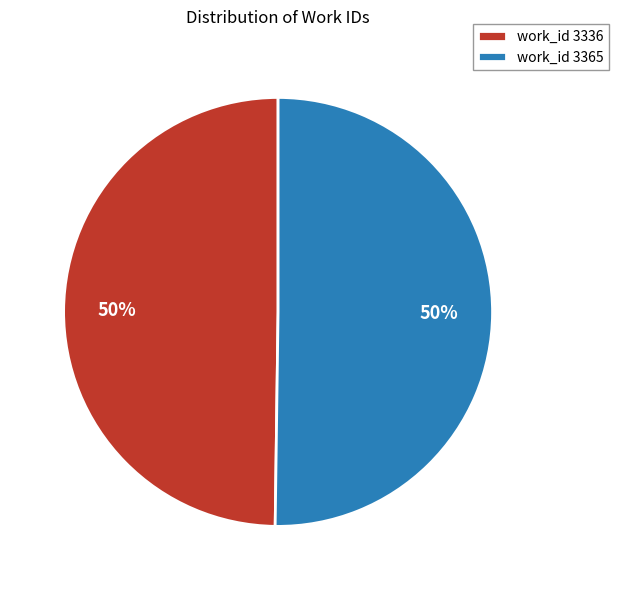

To the nearest percent, what portion does work_id 3365 represent?

50%